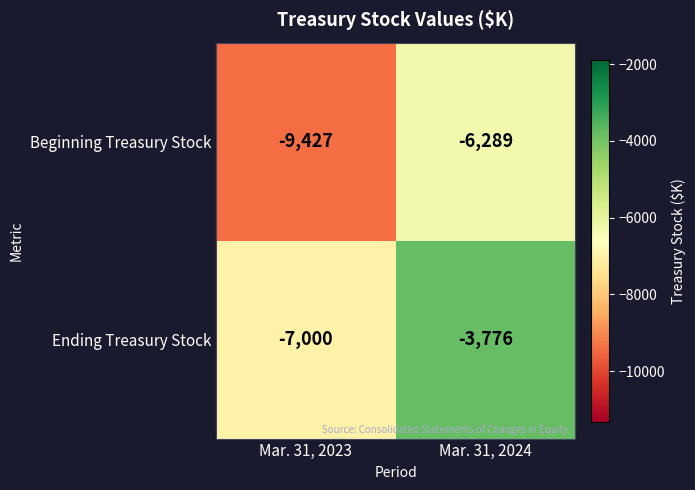

Rank the series at Mar. 31, 2024 from lowest to highest value.

Beginning Treasury Stock, Ending Treasury Stock